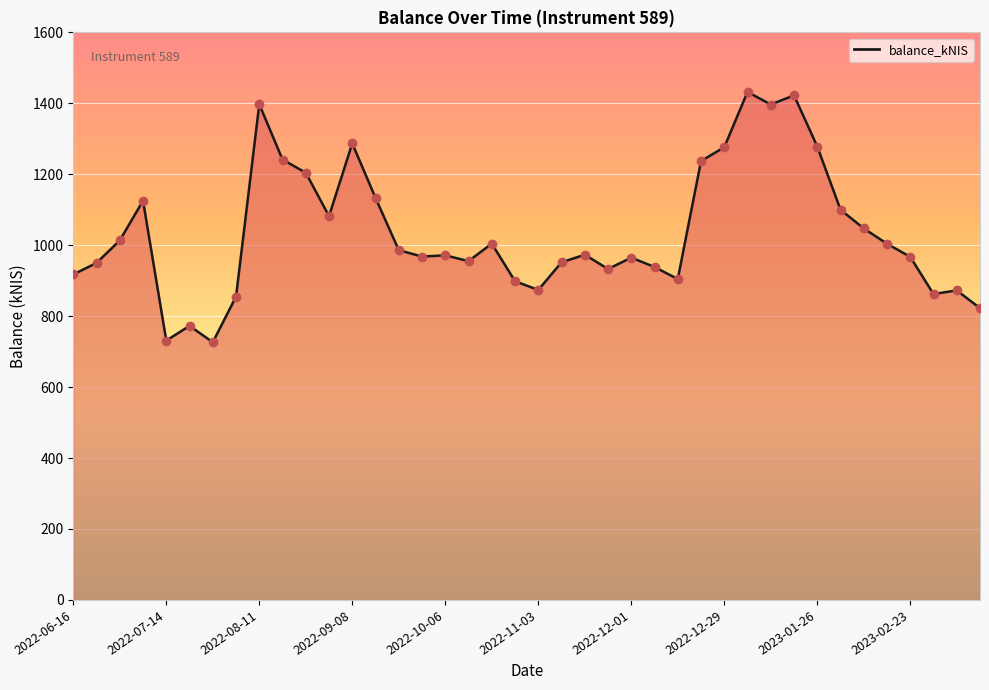

What is the difference between the maximum and minimum values?

705.6